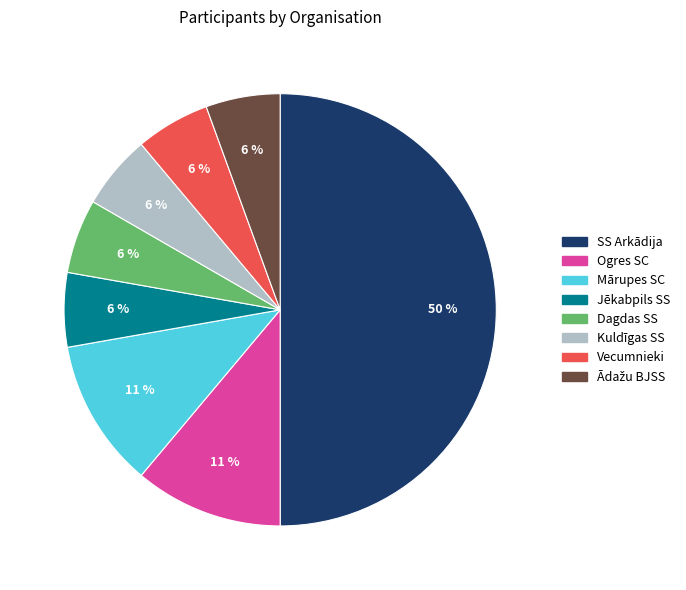

What is the largest slice in the pie chart?

SS Arkādija